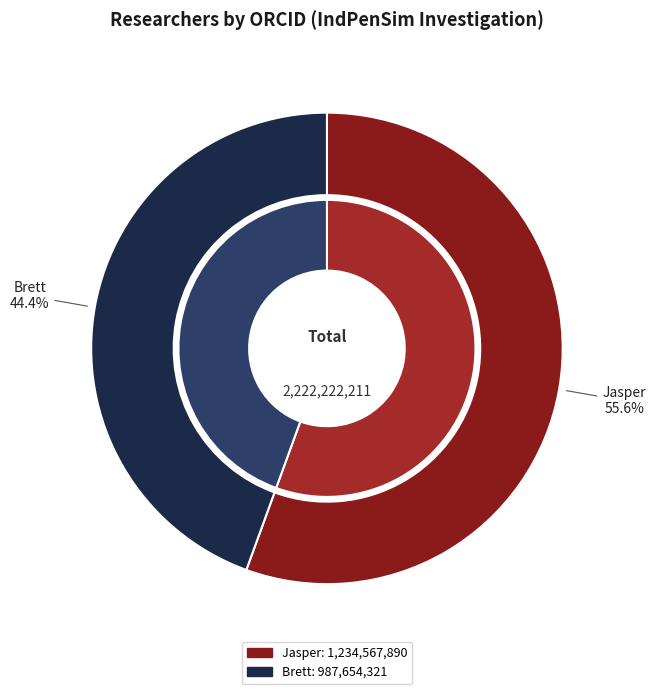

To the nearest percent, what portion does Jasper represent?

56%